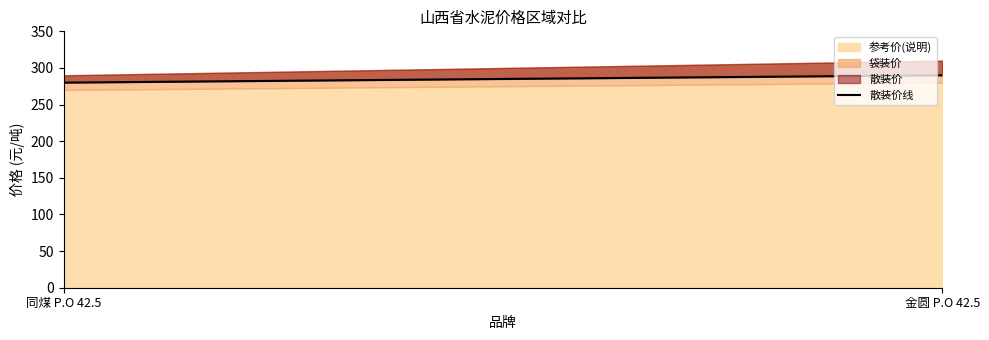

Reading left to right, what are all the values shown in this chart?

280	290